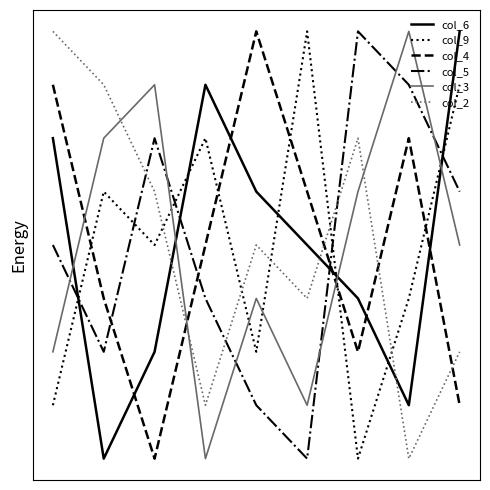

What is the value of the col_9 point at the 2nd from the left?

6